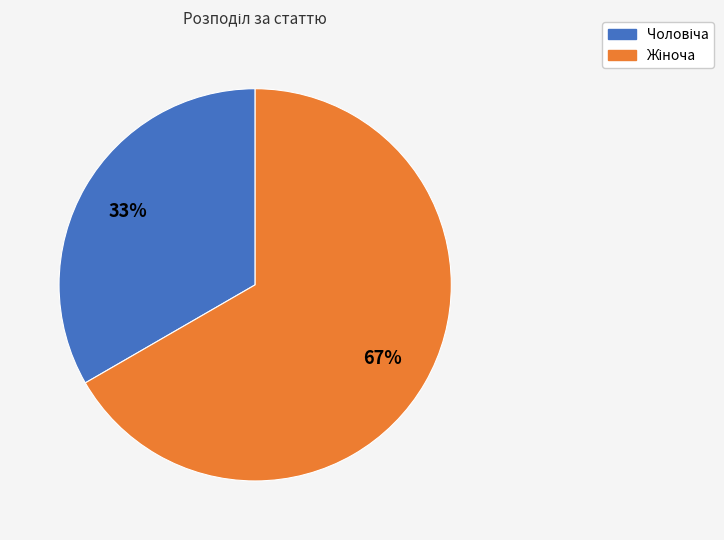

What is the total percentage of Чоловіча and Жіноча?

100.0%